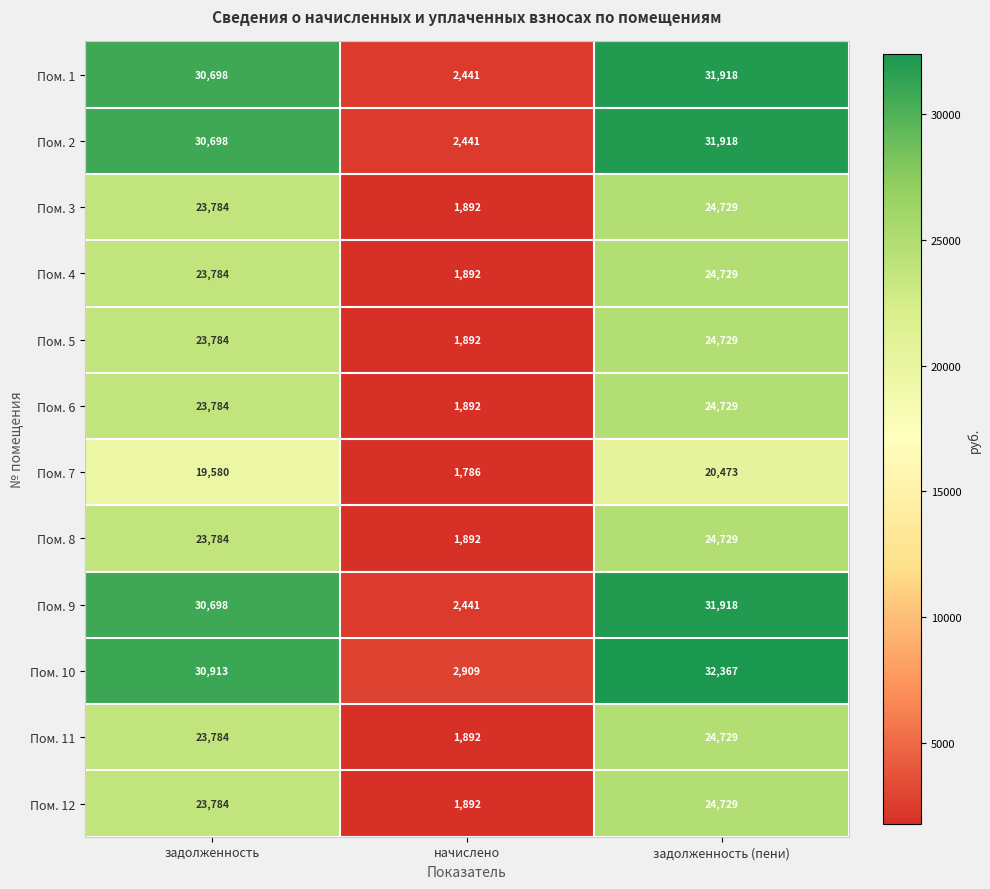

Where is Пом. 12 nearest to the value 13310?

задолженность